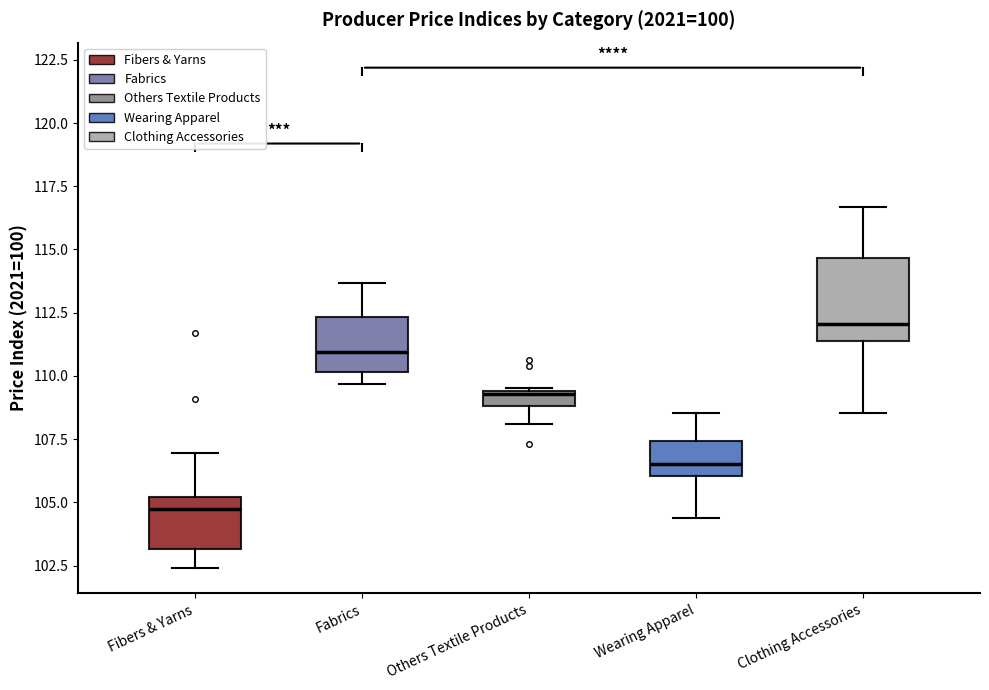

Where does the lower whisker of the box for Others Textile Products end on the y-axis? The values are not printed on the chart, so give them approximately, as read against the axis.

108.0